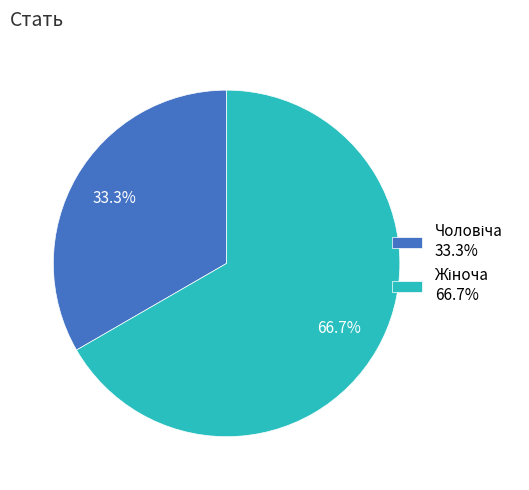

Does any single category account for the majority?

Yes